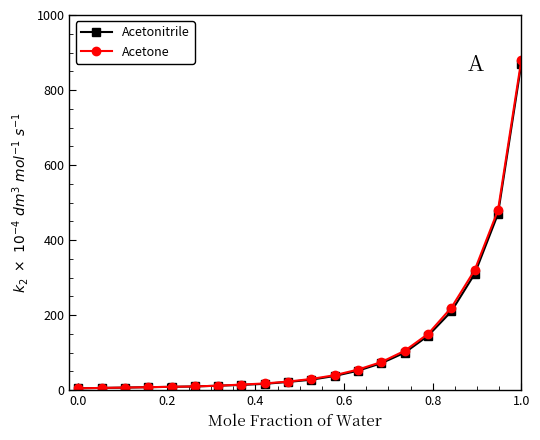

Which series has the largest range (max minus min)?

Acetone